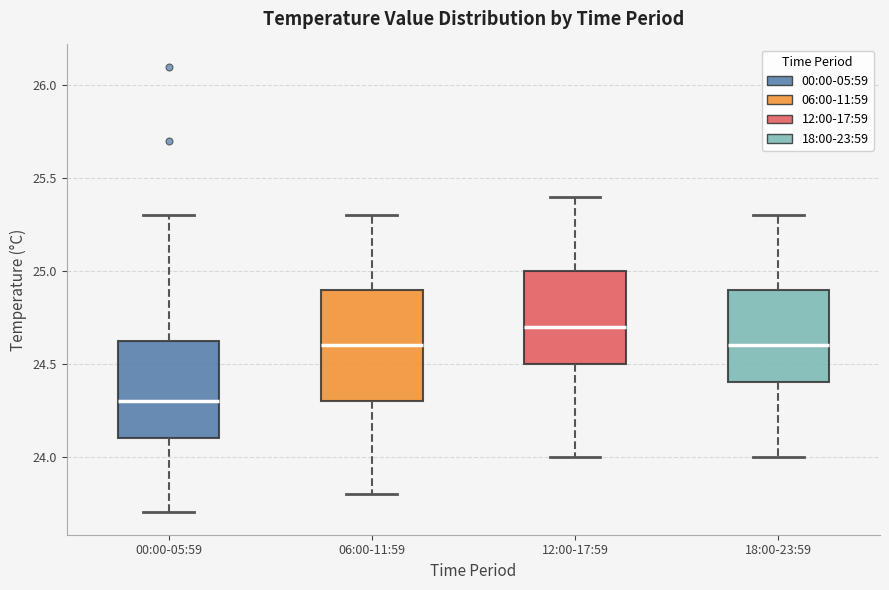

Where does the upper whisker of the box for 18:00-23:59 end on the y-axis? The values are not printed on the chart, so give them approximately, as read against the axis.

25.30